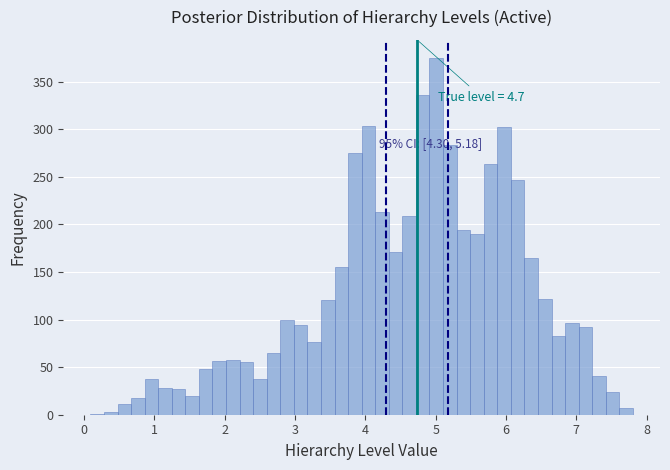

Read against the x-axis, roughly where is the centre of the tallest bar?

5.0